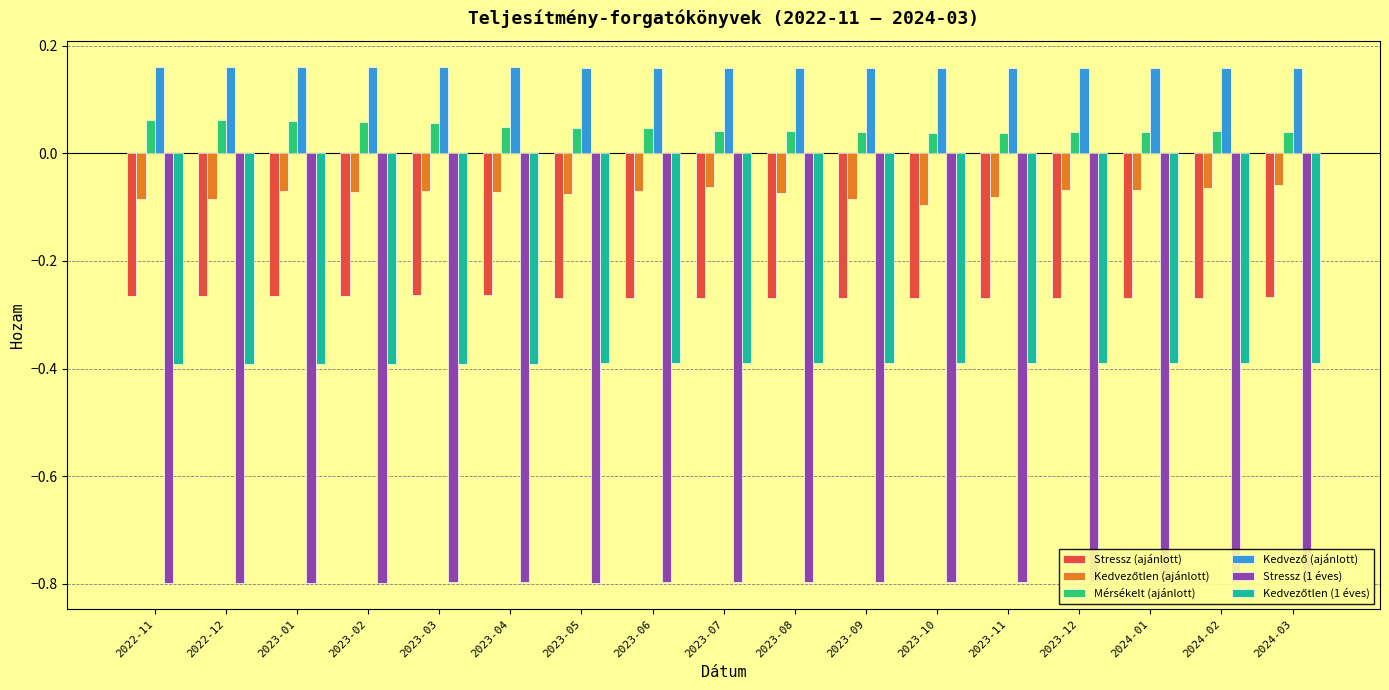

At how many categories does at least one series exceed 0?

17